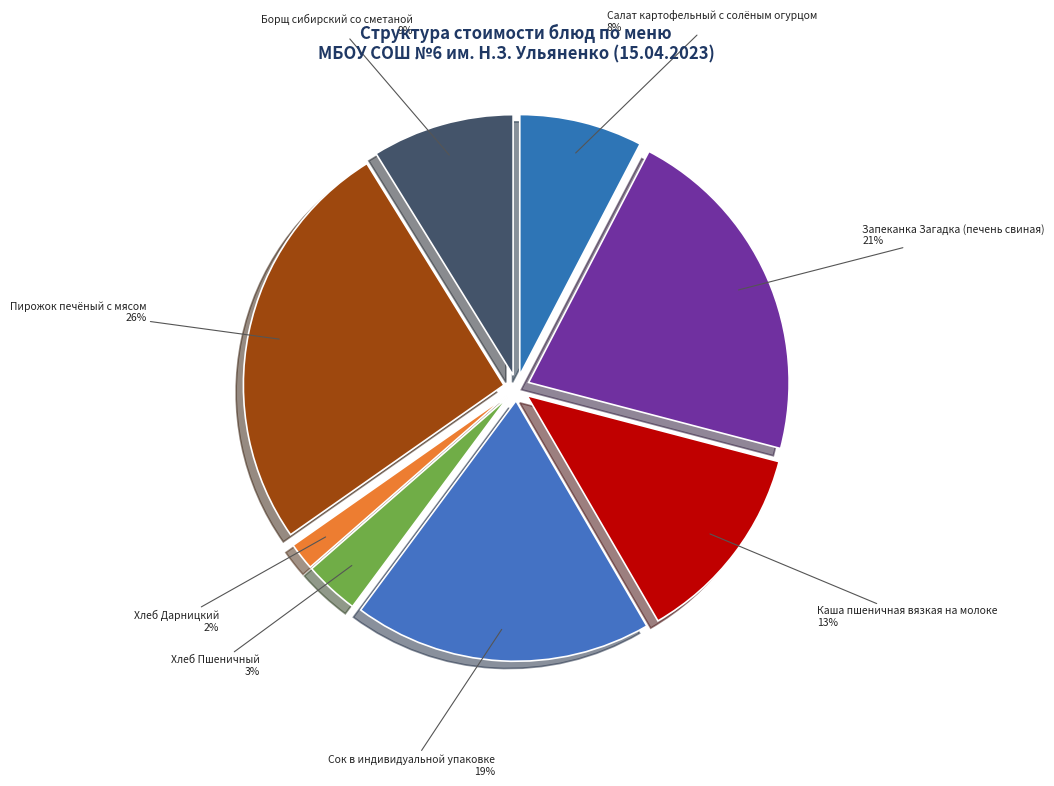

Is the sum of Хлеб Дарницкий and Салат картофельный с солёным огурцом greater than half?

No